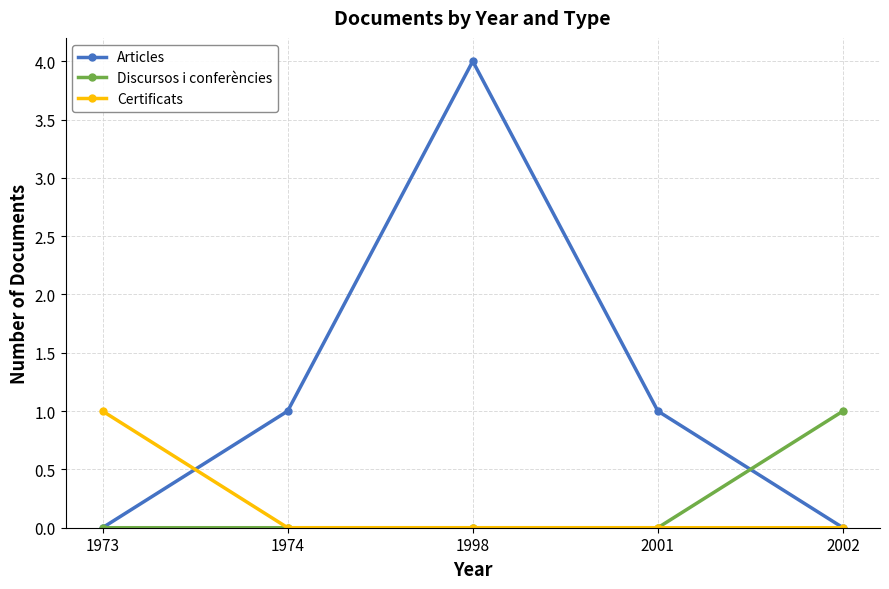

How many data points does each series have?

5